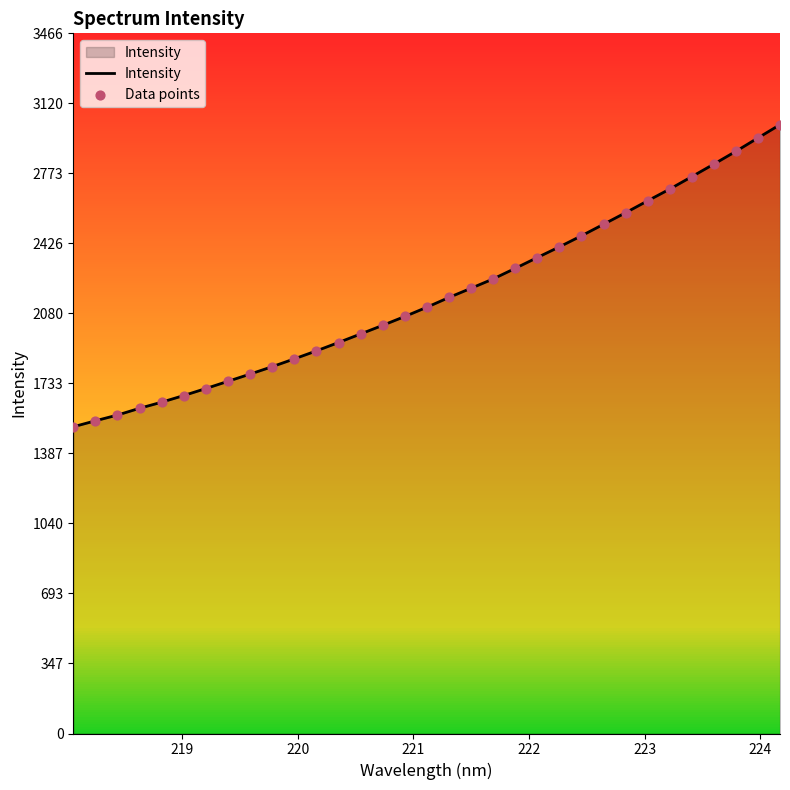

What is the difference between the maximum and minimum values?

1495.7